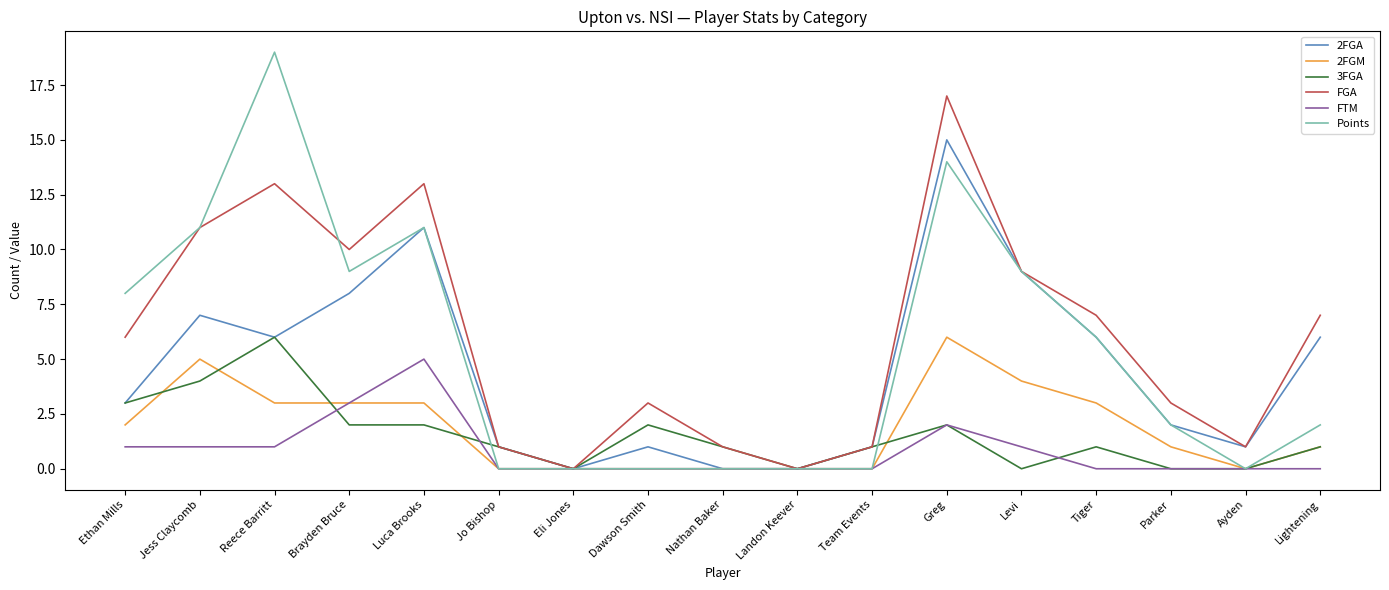

What is the highest value of the Points series?

19